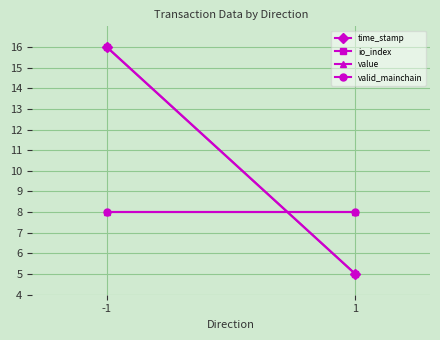

Rank the series at -1 from lowest to highest value.

value, valid_mainchain, time_stamp, io_index